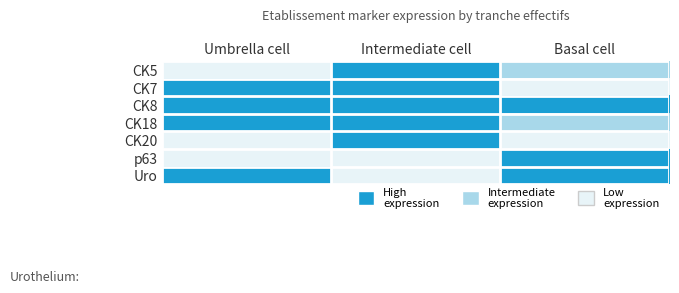

Rank the series at Basal cell from lowest to highest value.

CK7, CK20, CK5, CK18, CK8, p63, Uro